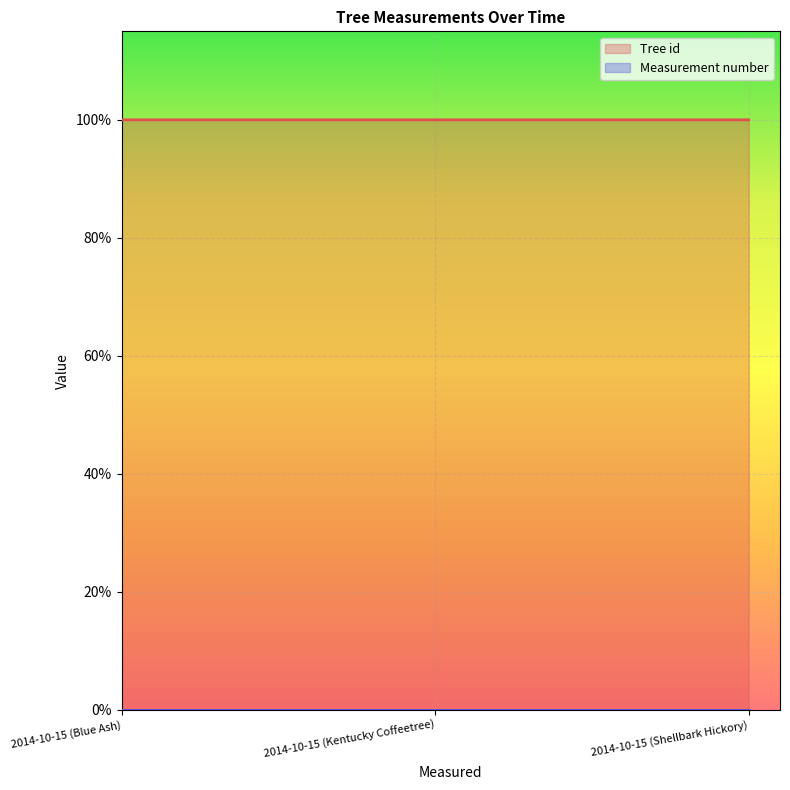

Which has a higher value, 2014-10-15 (Kentucky Coffeetree) or 2014-10-15 (Shellbark Hickory)?

2014-10-15 (Shellbark Hickory)